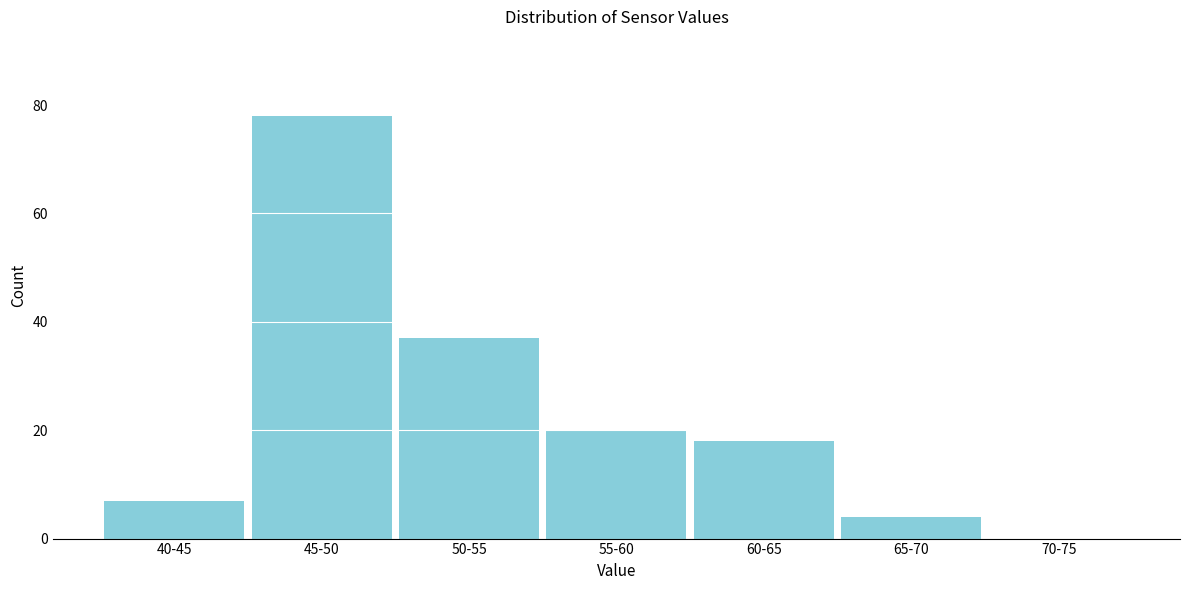

Reading right to left, list all the values displayed in this chart.

70-75=0	65-70=4	60-65=18	55-60=20	50-55=37	45-50=78	40-45=7